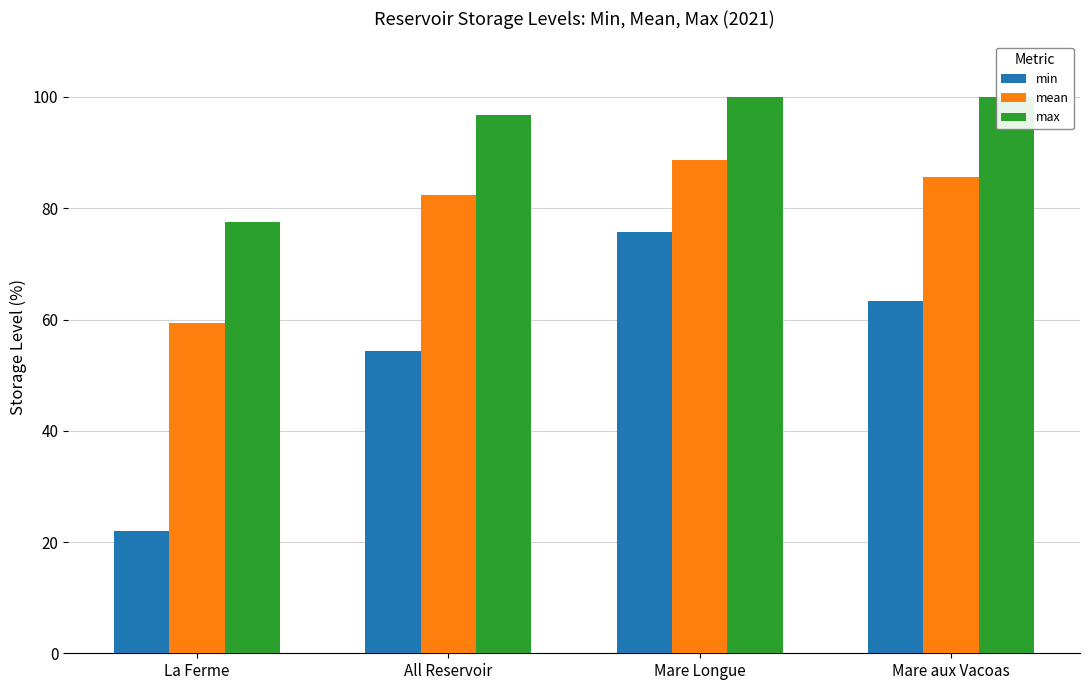

True or false: min has a value of 75.8 at Mare Longue.

True